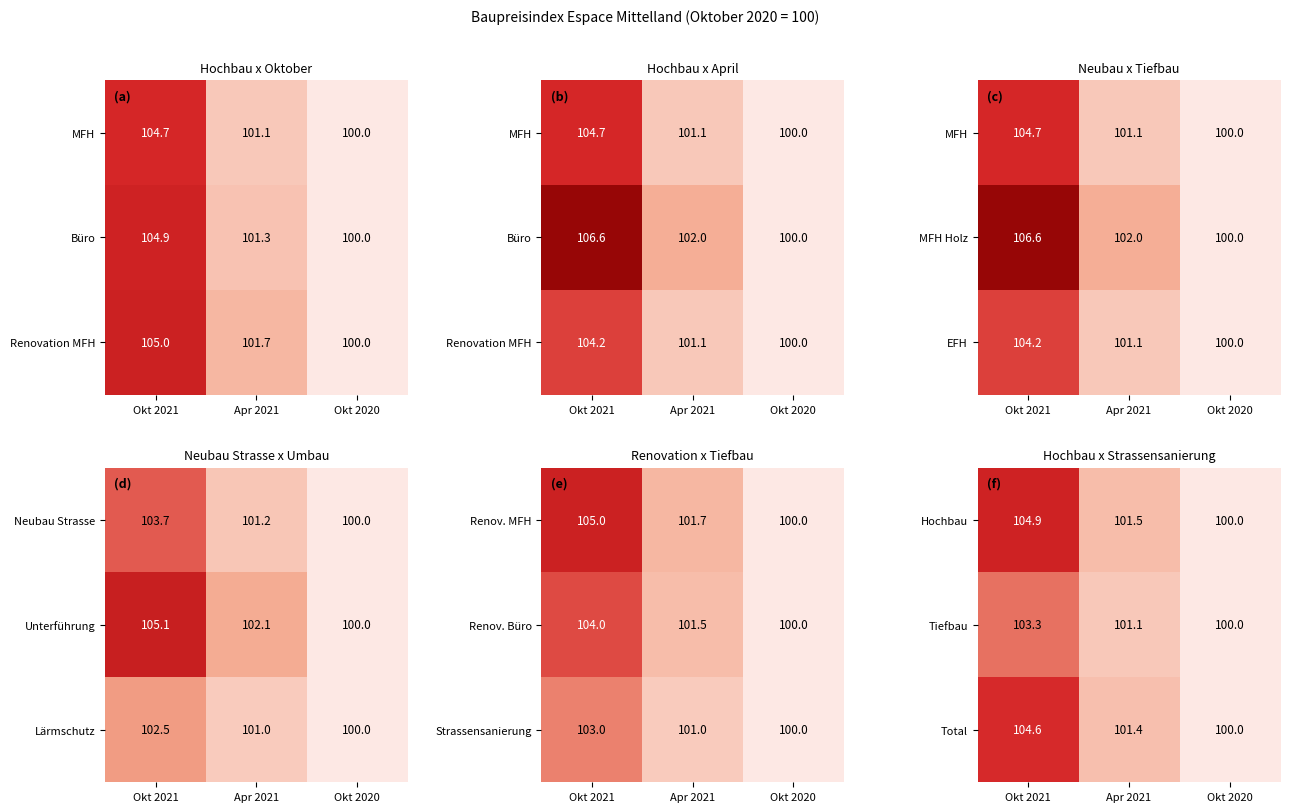

True or false: Hochbau has a value of 59.0 at Apr 2021.

False